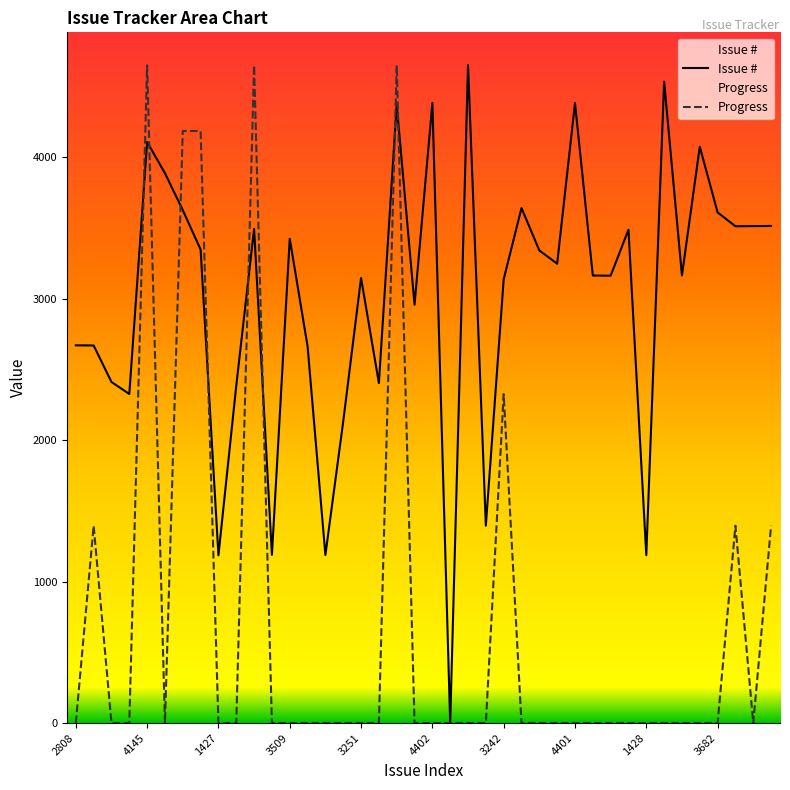

How many lines are shown in the chart?

2